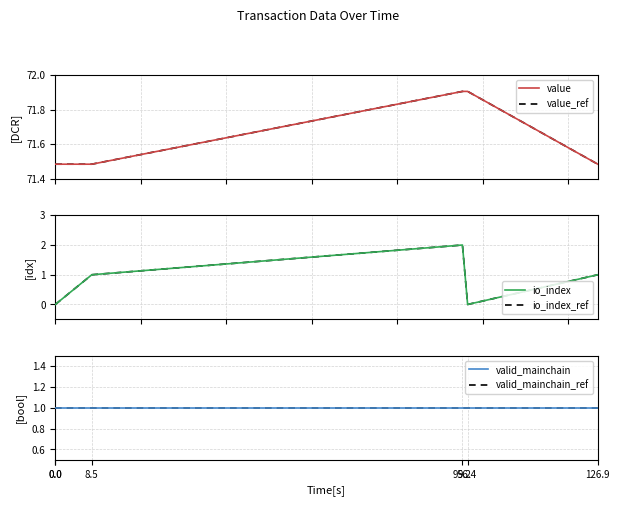

Reading left to right, extract all data points from this chart.

value: 71.5	71.5	71.5	71.9	71.9	71.5
value_ref: 71.5	71.5	71.5	71.9	71.9	71.5
io_index: 0.0	0.0	1.0	2.0	0.0	1.0
io_index_ref: 0.0	0.0	1.0	2.0	0.0	1.0
valid_mainchain: 1.0	1.0	1.0	1.0	1.0	1.0
valid_mainchain_ref: 1.0	1.0	1.0	1.0	1.0	1.0